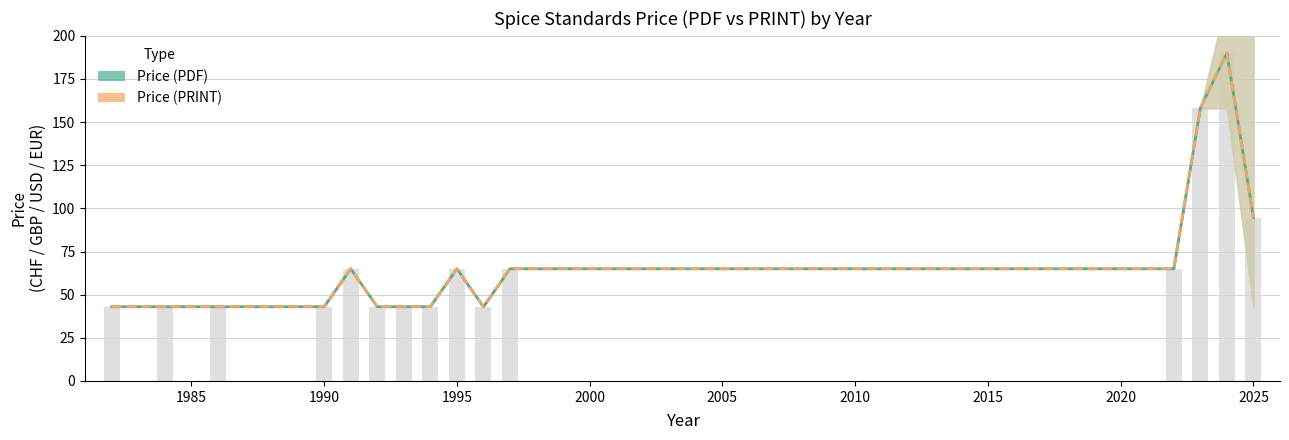

What is the difference between the maximum and minimum values in the Price (PRINT) series?

147.0